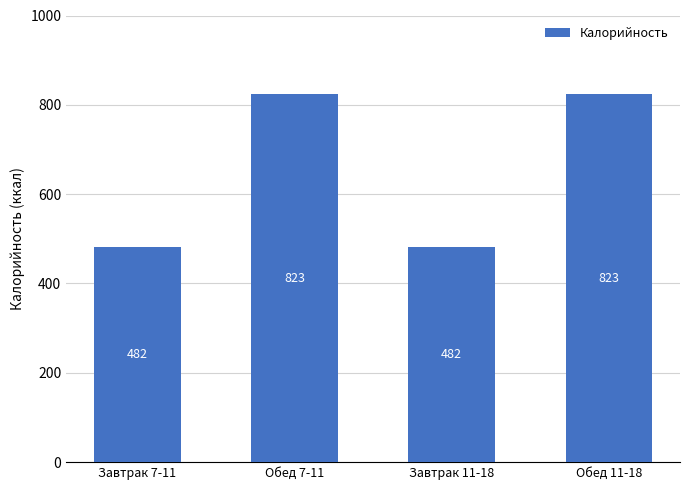

Where does the data first go above 823?

Обед 7-11